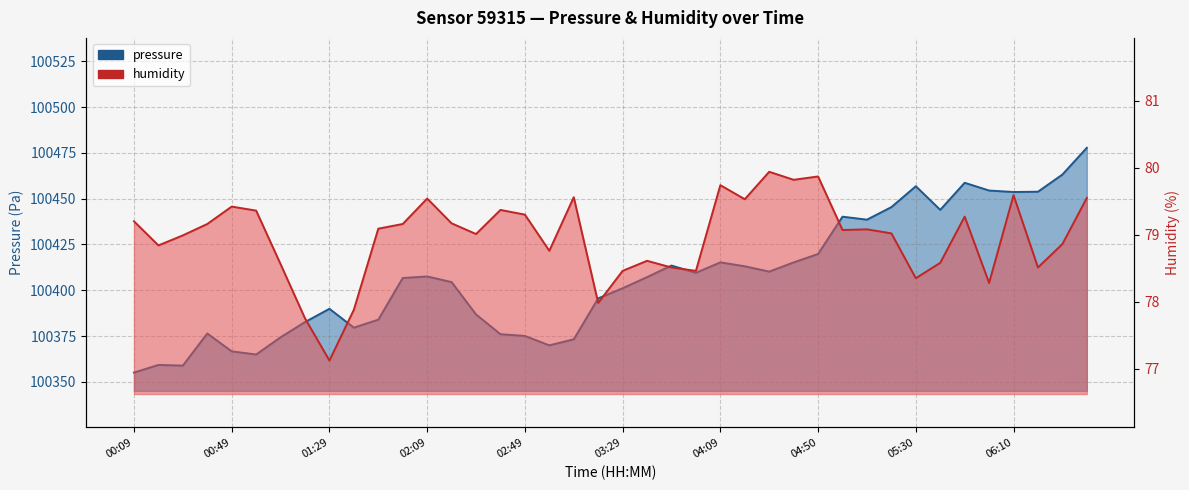

Between 30 and 31, which is larger?

31